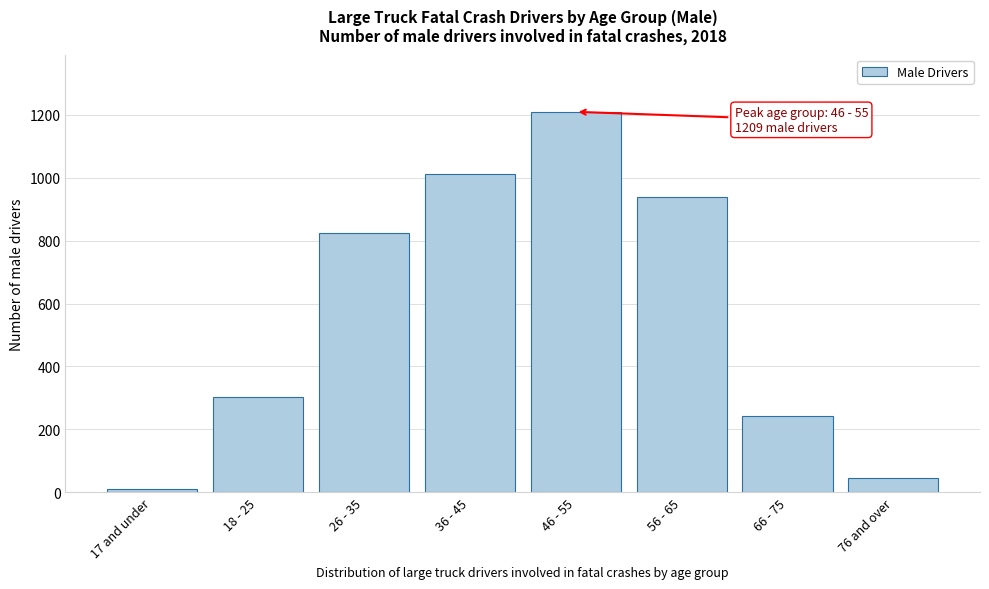

Reading right to left, list all the values displayed in this chart.

46	244	937	1209	1012	823	302	12